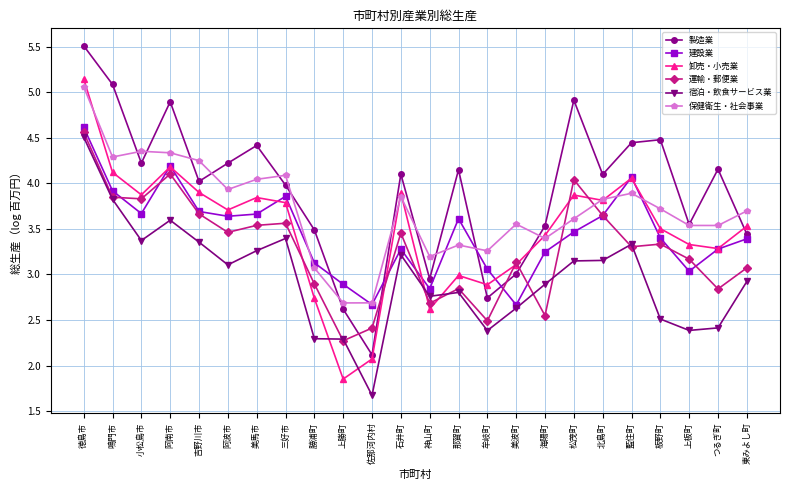

What is the total value across all series at 阿波市?

22.1